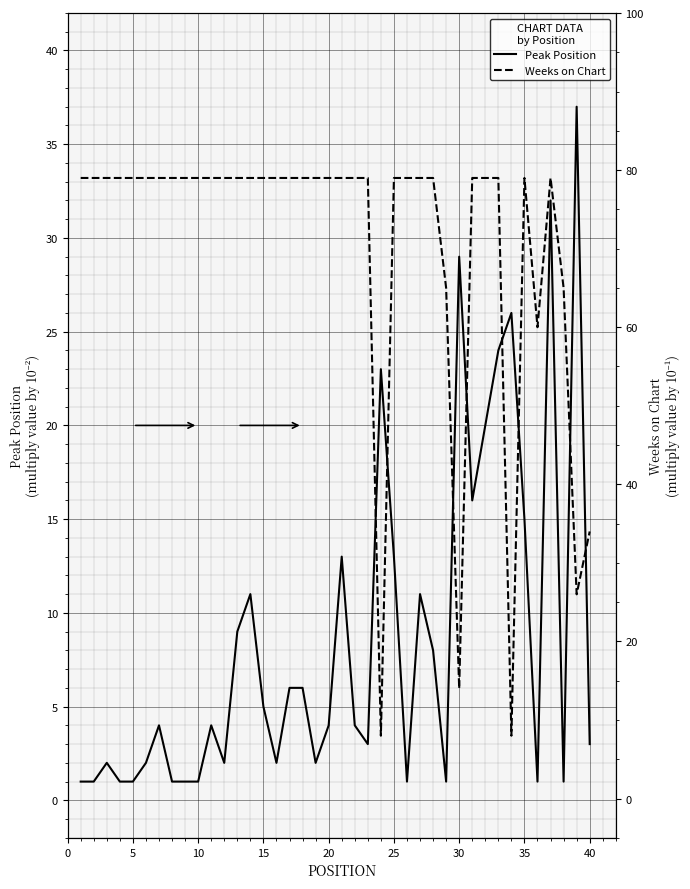

How many values in the Weeks on Chart series are below 79?

8